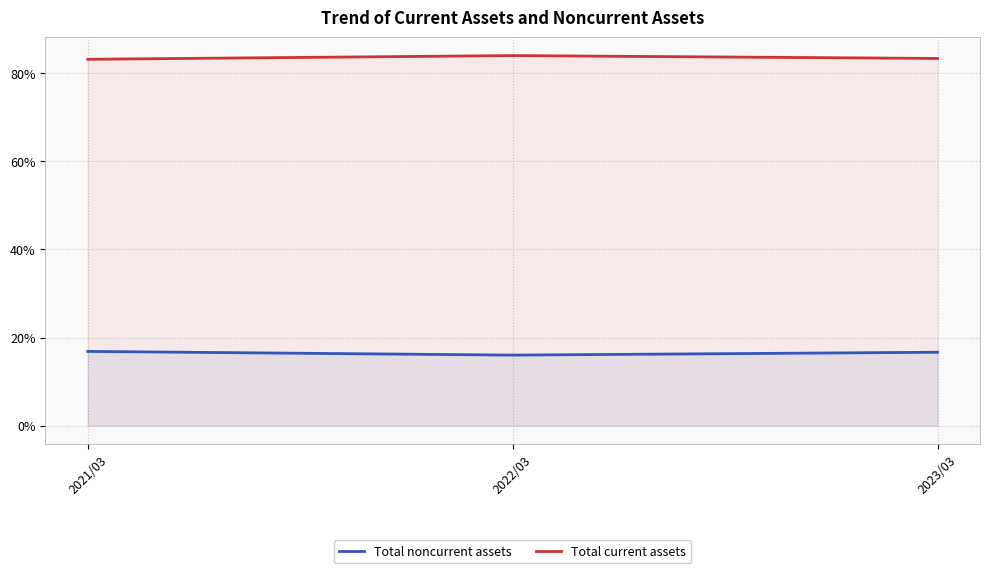

What position from the right is 2022/03?

2